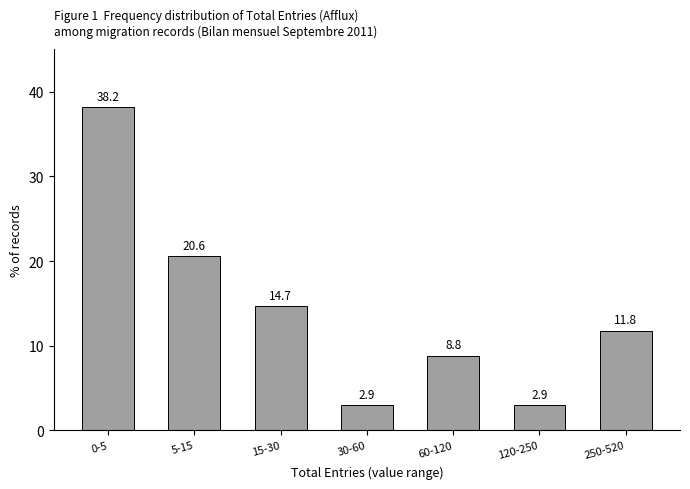

Reading right to left, list all the values displayed in this chart.

250-520=11.8	120-250=2.9	60-120=8.8	30-60=2.9	15-30=14.7	5-15=20.6	0-5=38.2